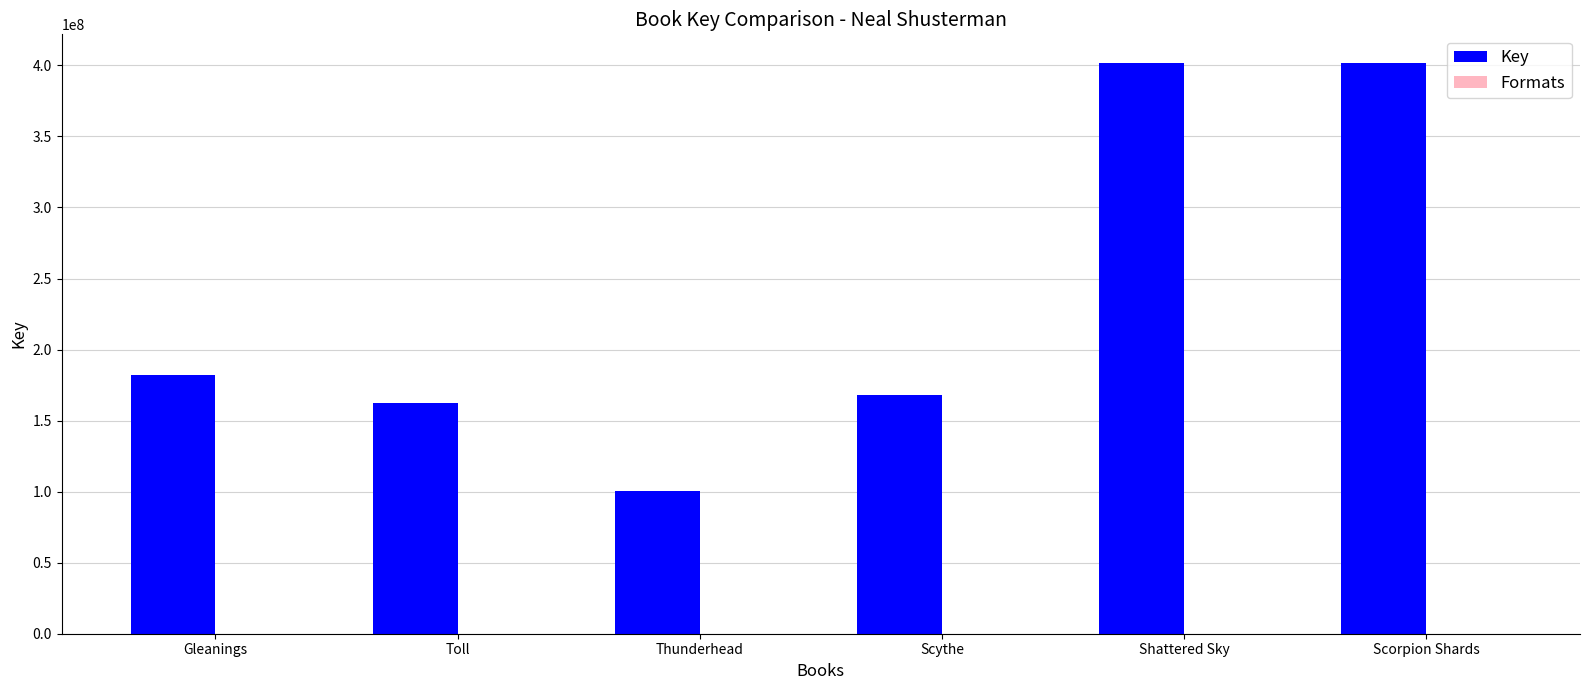

Which series has the largest total across all categories?

Key